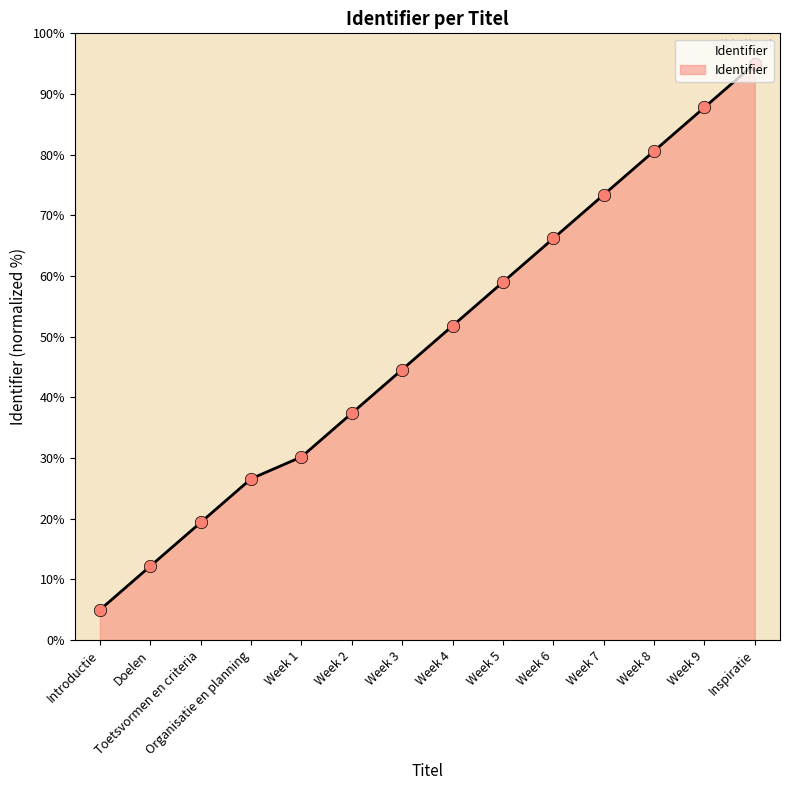

What is the ratio of the value at Introductie to the value at Organisatie en planning?

0.2